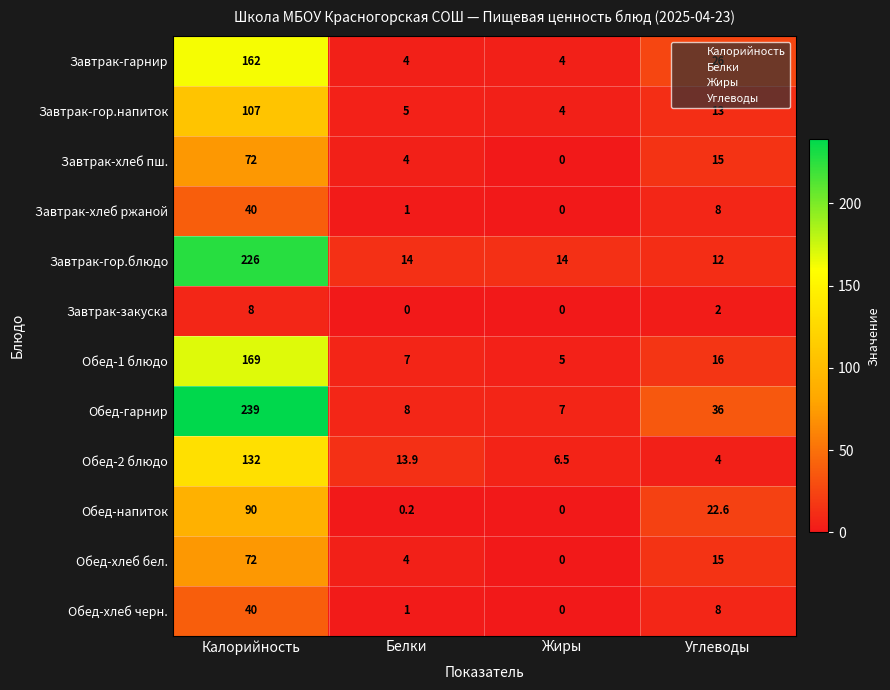

The value of Завтрак-хлеб пш. at Белки is 4.0. True or false?

True